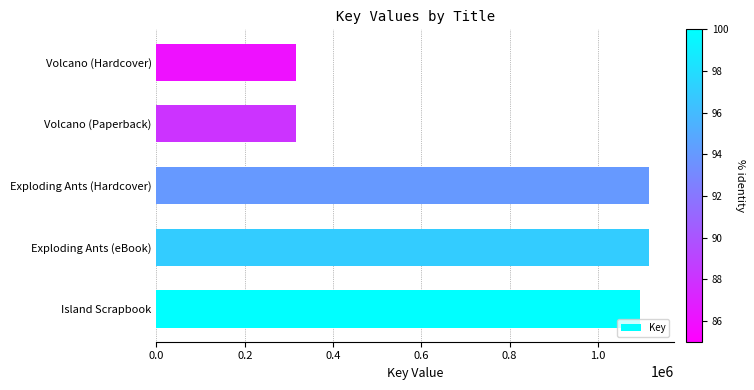

Read the value at Volcano (Paperback).

316044